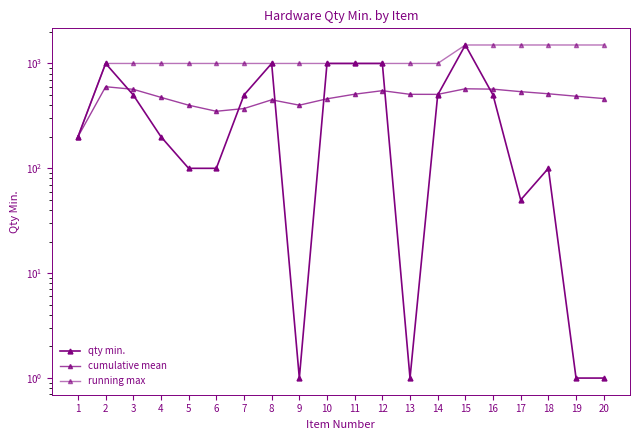

What is the difference between the maximum and minimum values in the running max series?

1300.0